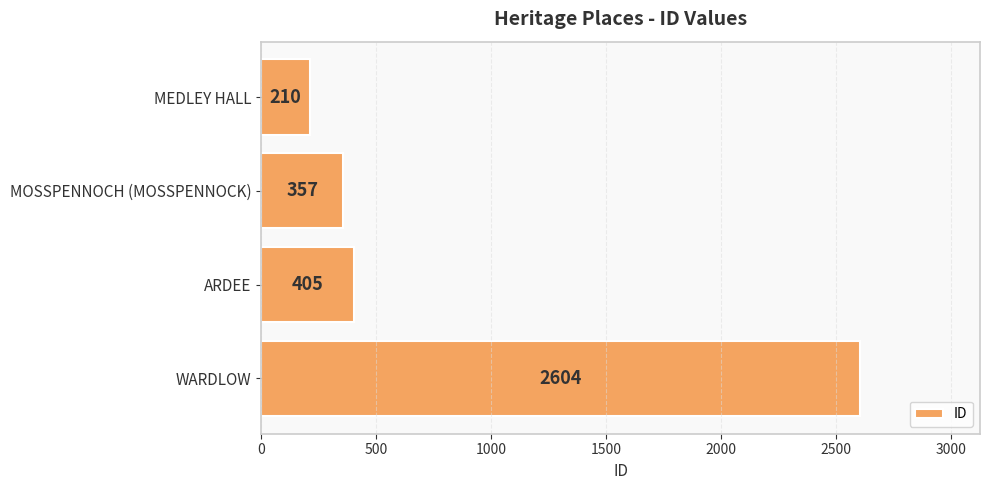

Rank the categories by value from highest to lowest.

WARDLOW, ARDEE, MOSSPENNOCH (MOSSPENNOCK), MEDLEY HALL